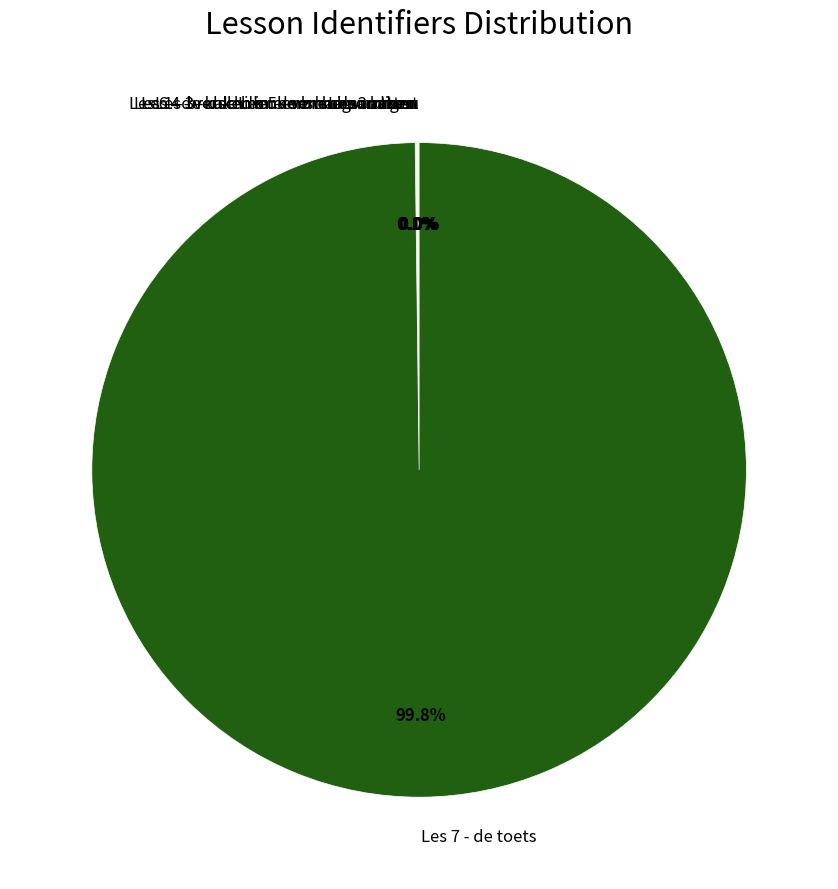

Is there any slice that represents more than half of the pie?

Yes